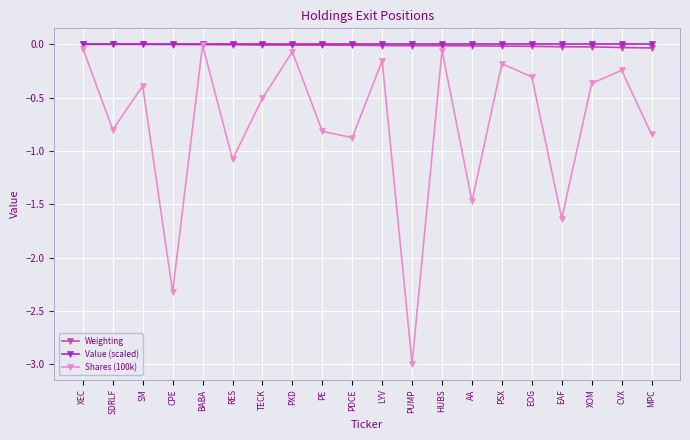

Which series has the largest range (max minus min)?

Shares (100k)